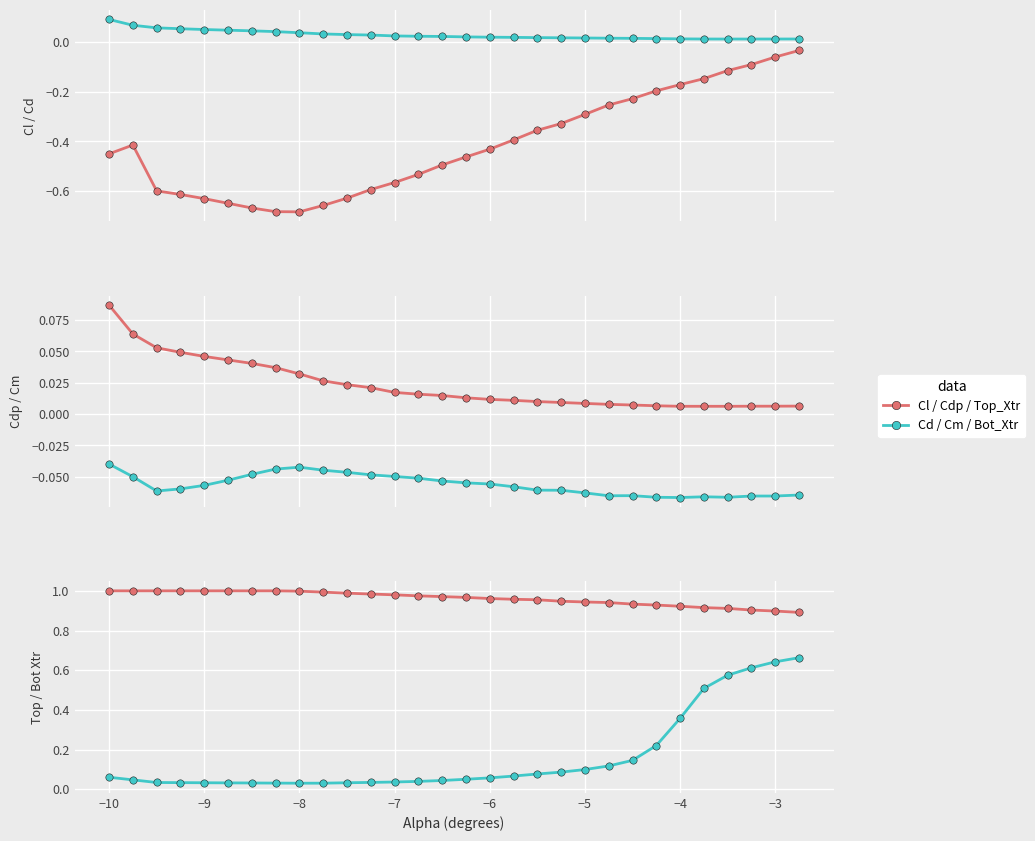

Which series has the largest Y range (max minus min)?

Cl